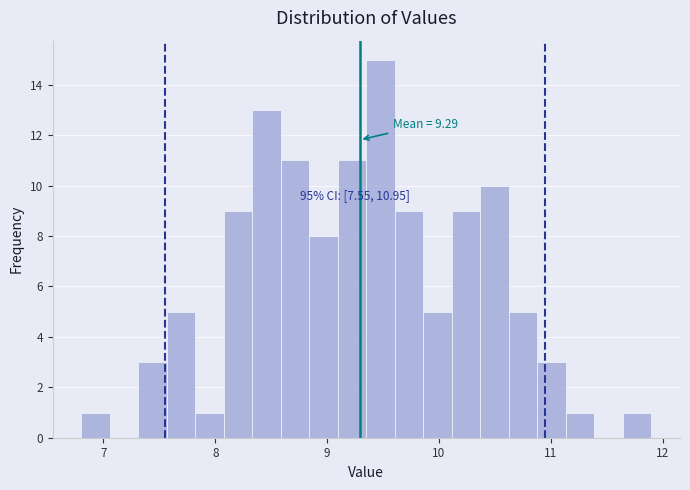

Read against the x-axis, roughly where is the centre of the tallest bar?

9.5